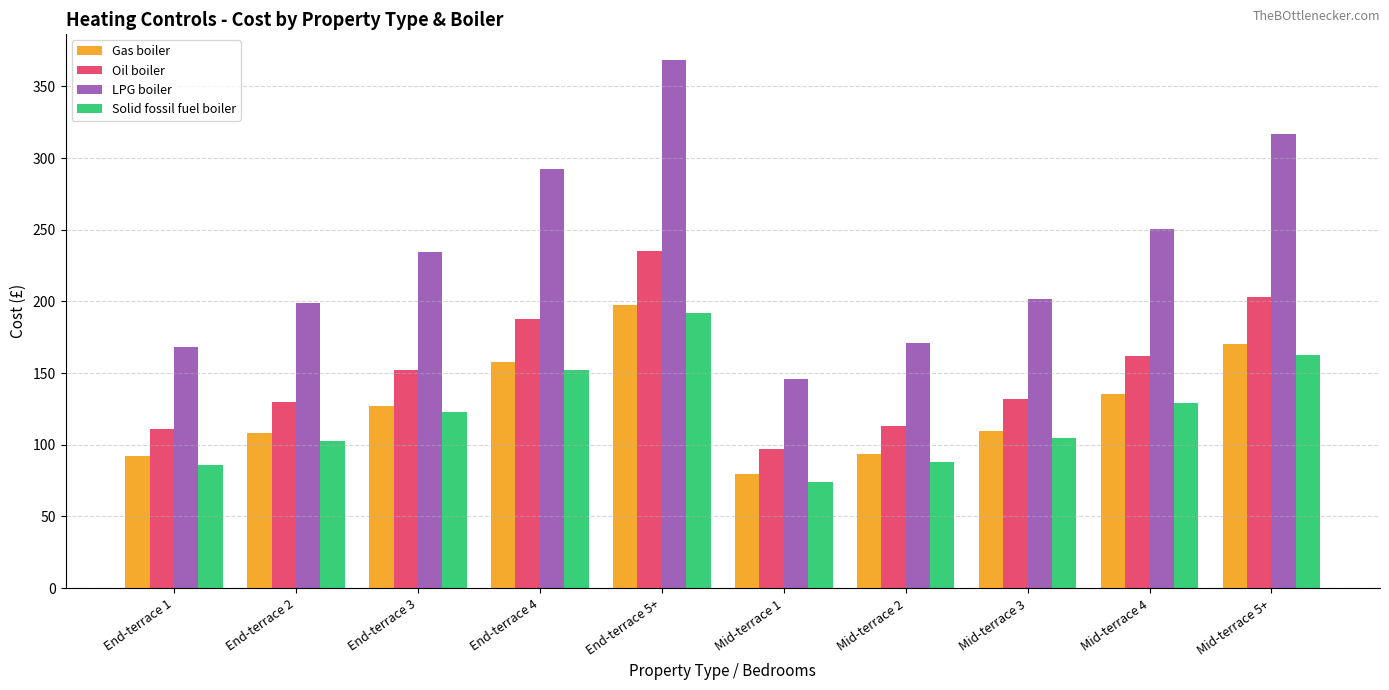

What is the spread (max minus min) of values at End-terrace 2?

96.2